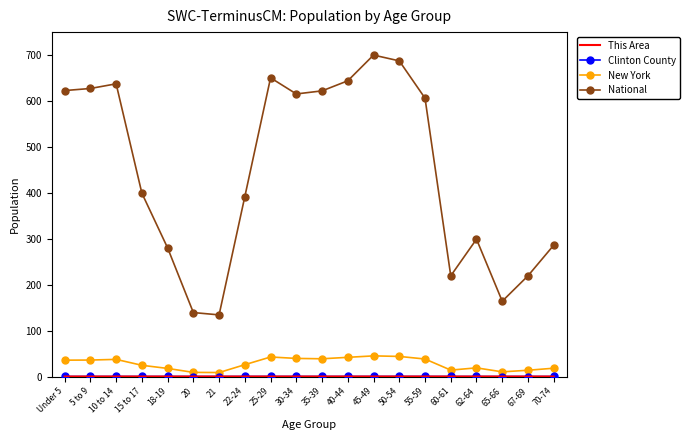

What is the difference between the highest and lowest values at 67-69?

219.3